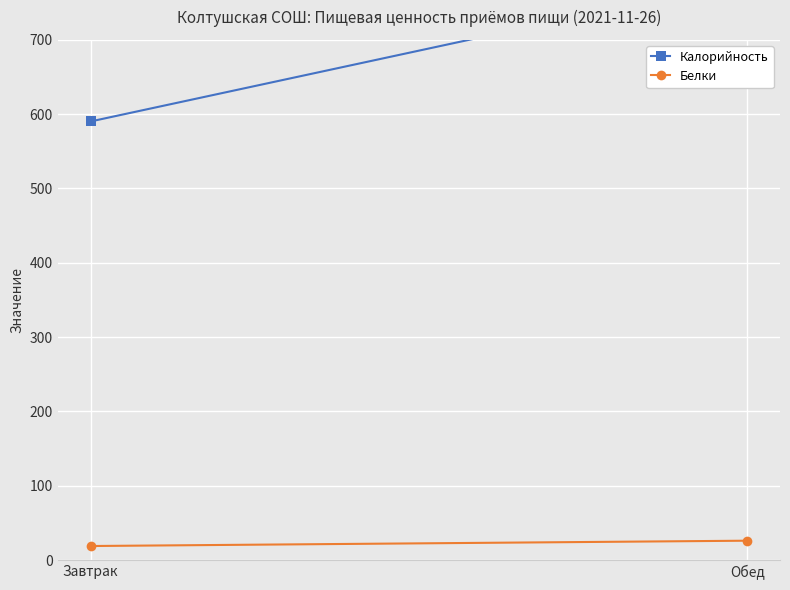

The Калорийность series shows 504.7 at Обед. True or false?

False